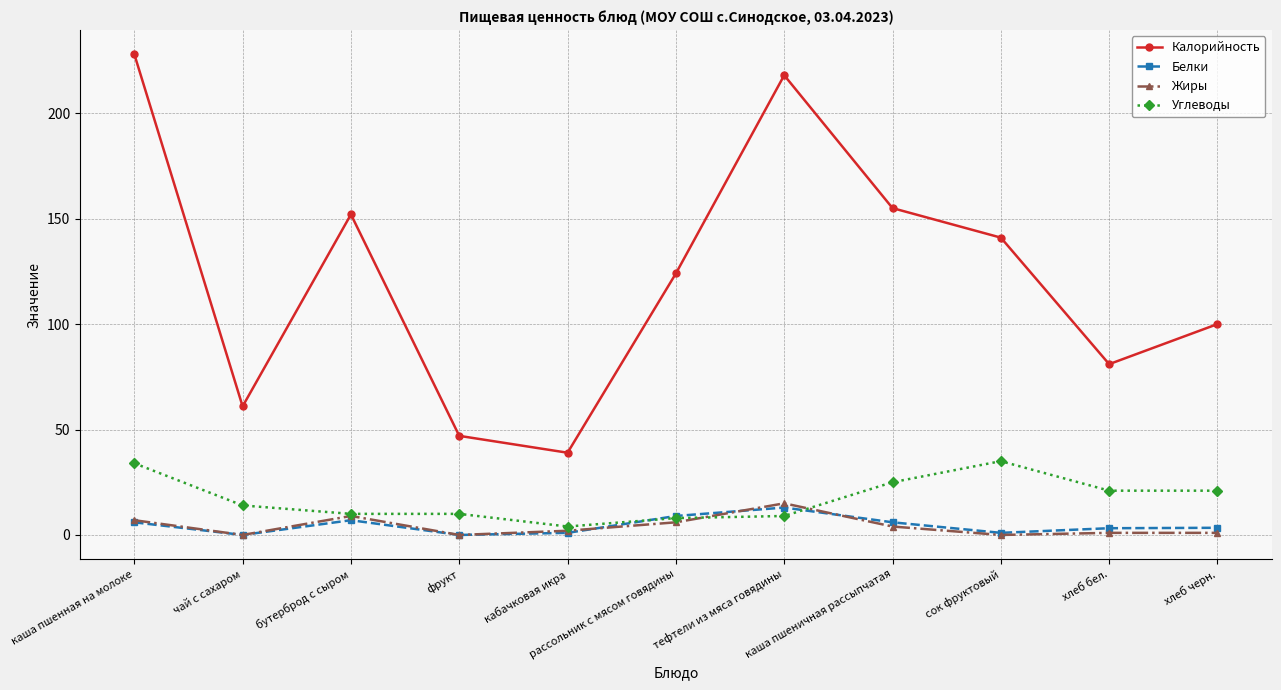

Does the chart have visible grid lines?

Yes